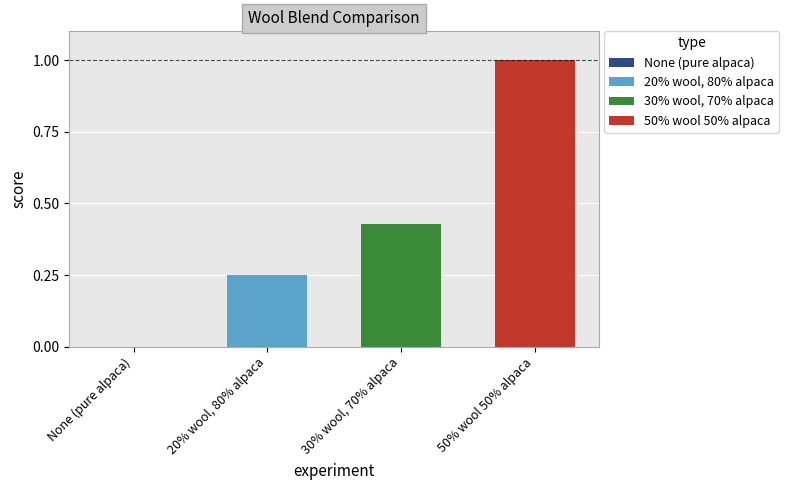

Is it true that 30% wool, 70% alpaca equals 0.1 at 30% wool, 70% alpaca?

False